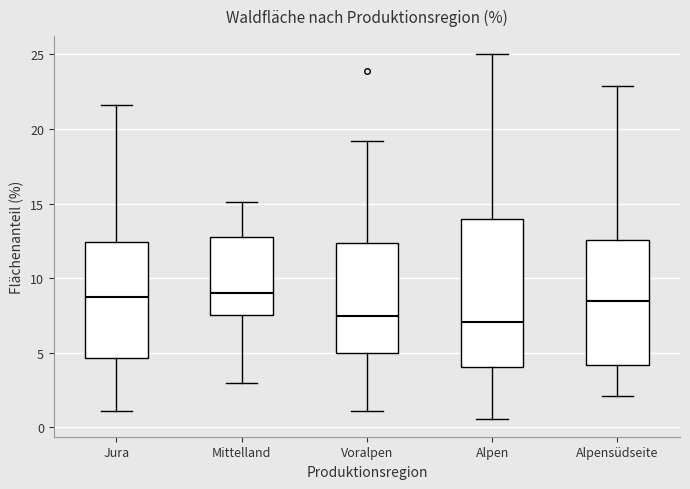

Where is the lower edge of the box for Jura on the y-axis? The values are not printed on the chart, so give them approximately, as read against the axis.

4.5